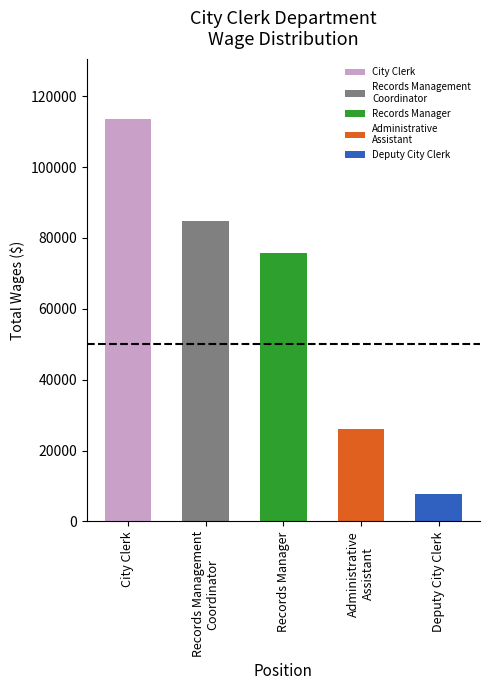

Reading left to right, what are all the values shown in this chart?

113565	84665	75648	26233	7627